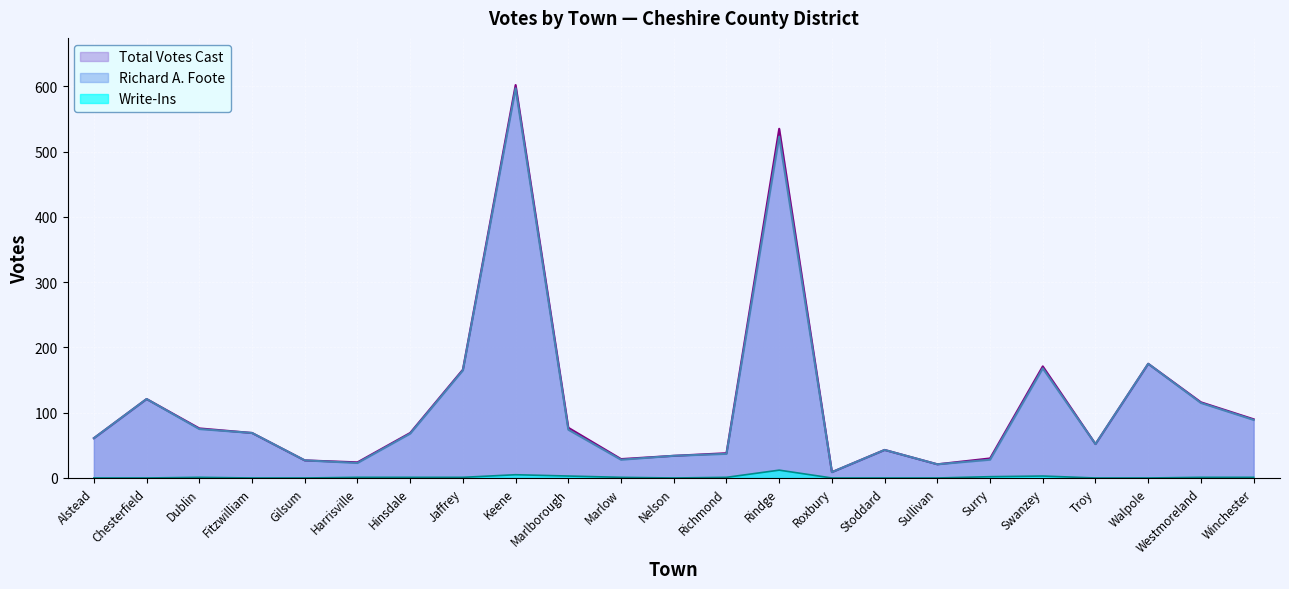

True or false: Write-Ins has a value of -5 at Troy.

False